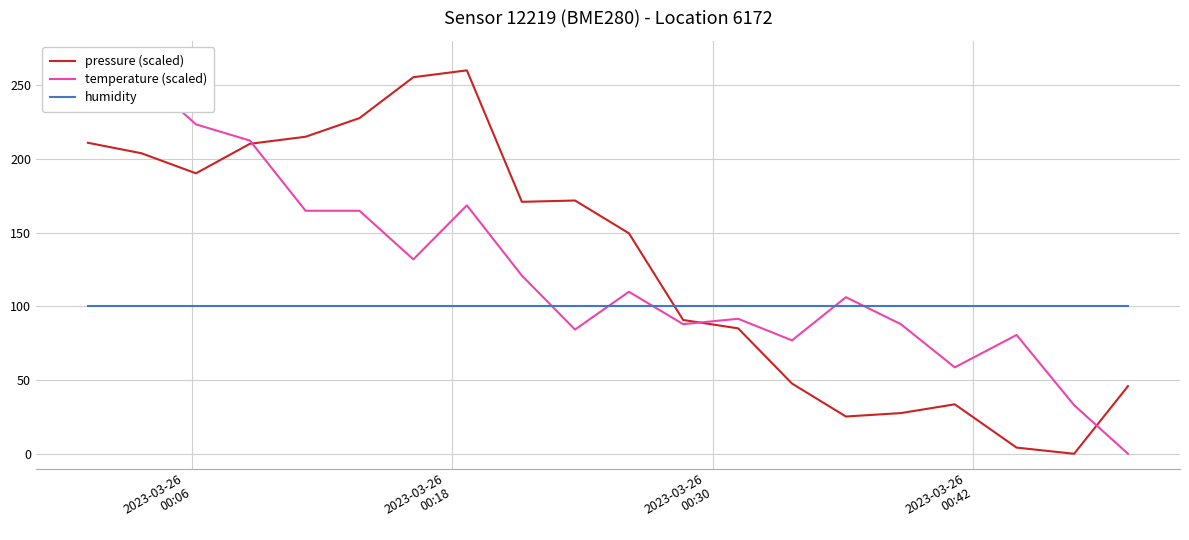

How many intersections are there between pressure (scaled) and humidity?

1